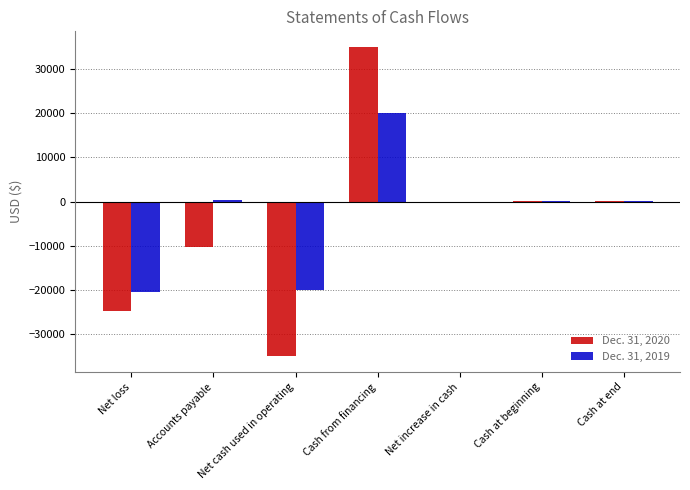

Count the number of categories in the chart.

7